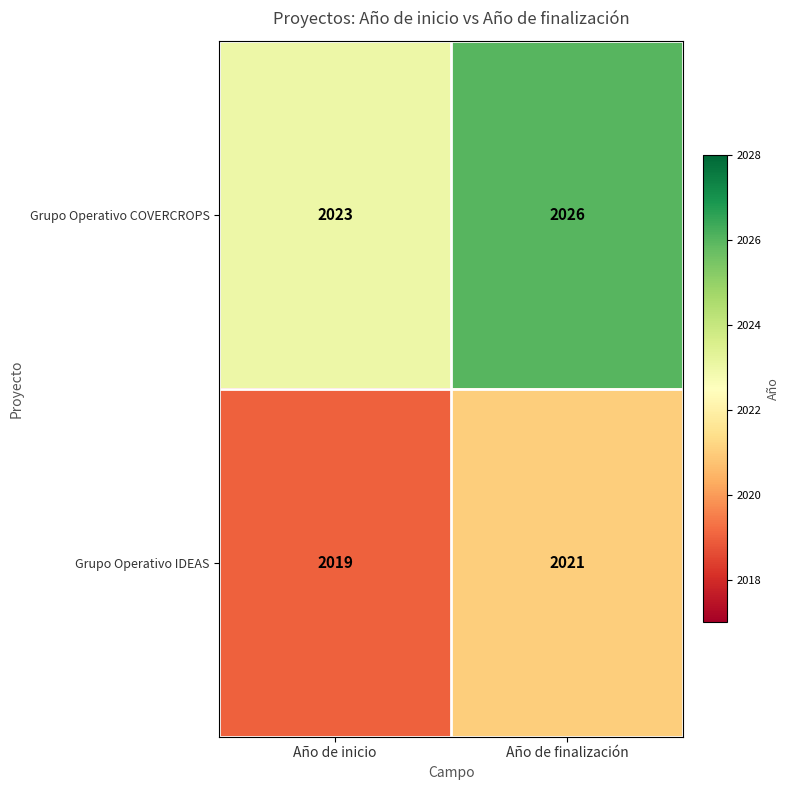

The Grupo Operativo IDEAS series shows 835 at Año de finalización. True or false?

False